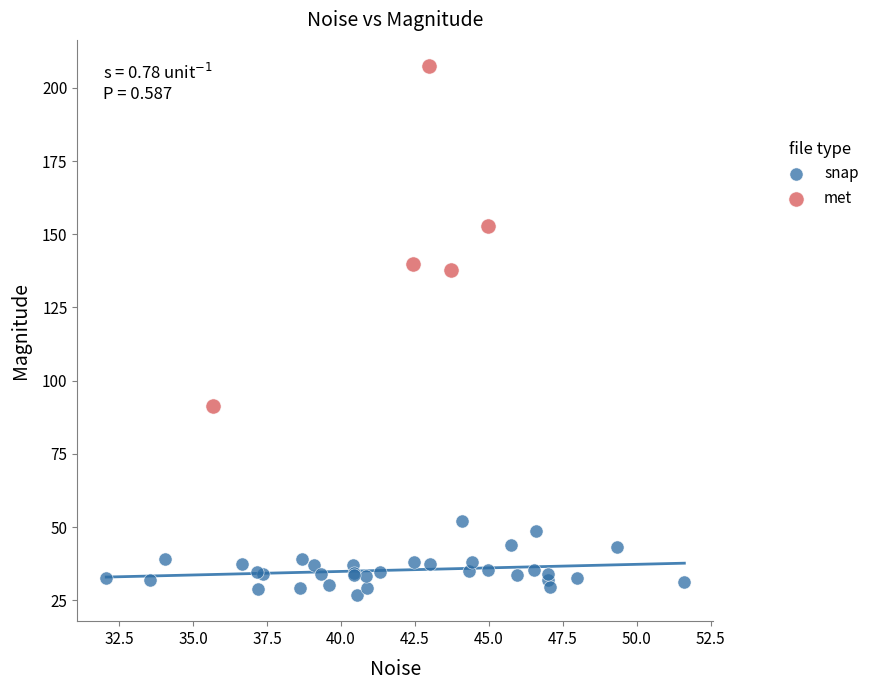

Which series reaches the minimum Y coordinate?

snap